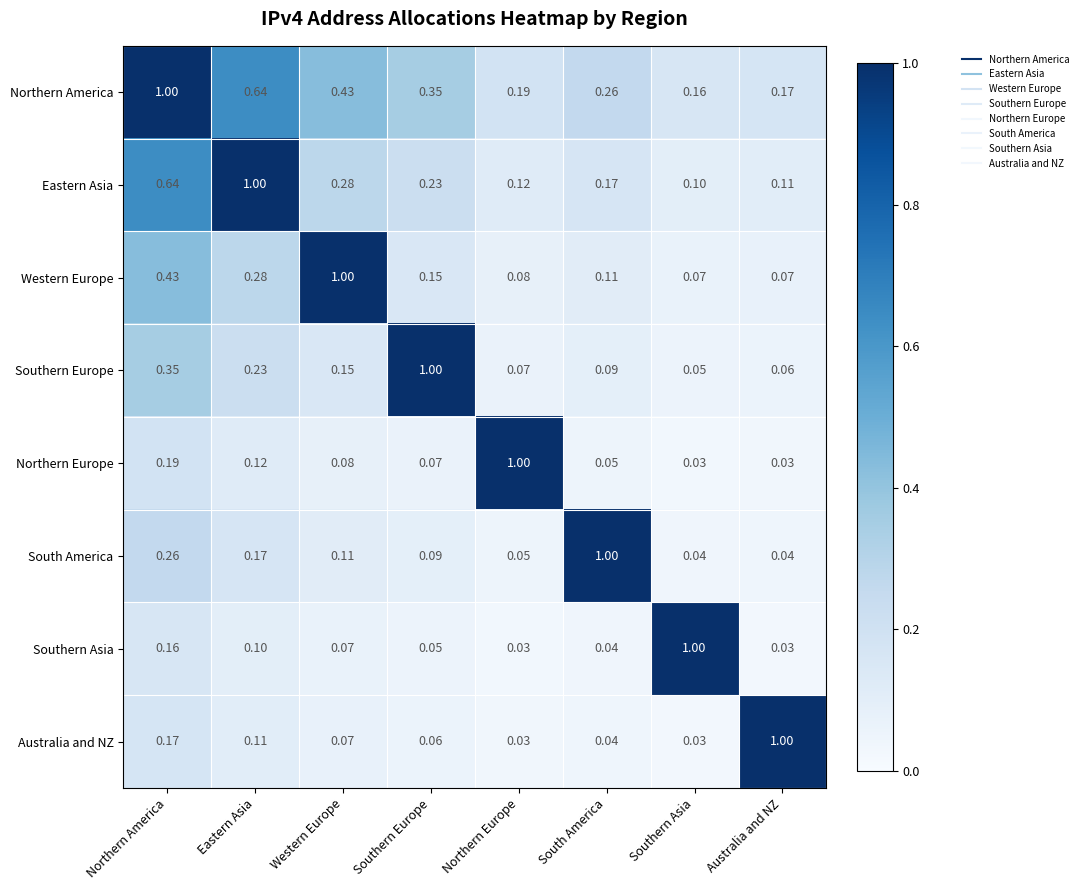

At how many categories does at least one series exceed 0?

8